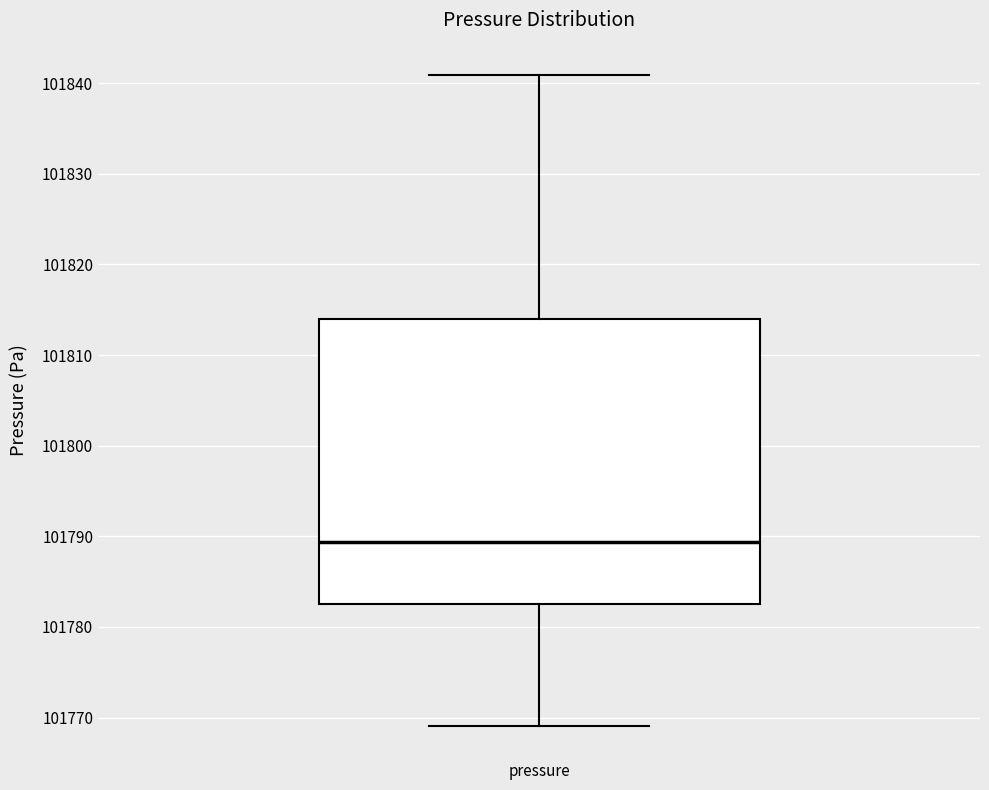

Read this box plot against the y-axis: the position of the median line, the range covered by the box, and the ends of both whiskers. The values are not printed on the chart, so give them approximately, as read against the axis.

median 101789, box 101783 to 101814, whiskers 101769 to 101841